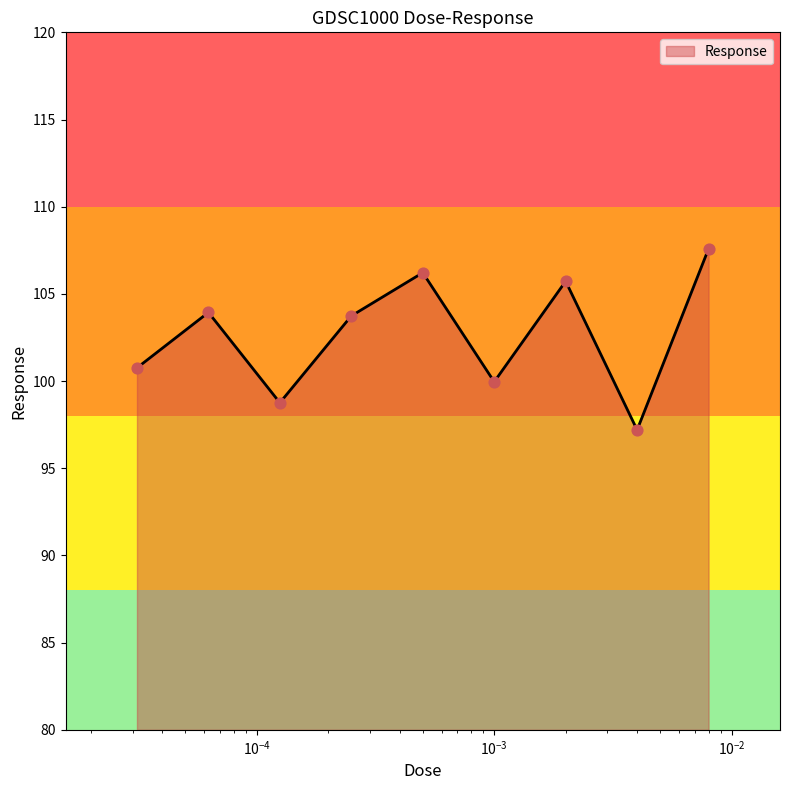

What is the smallest value displayed?

97.2